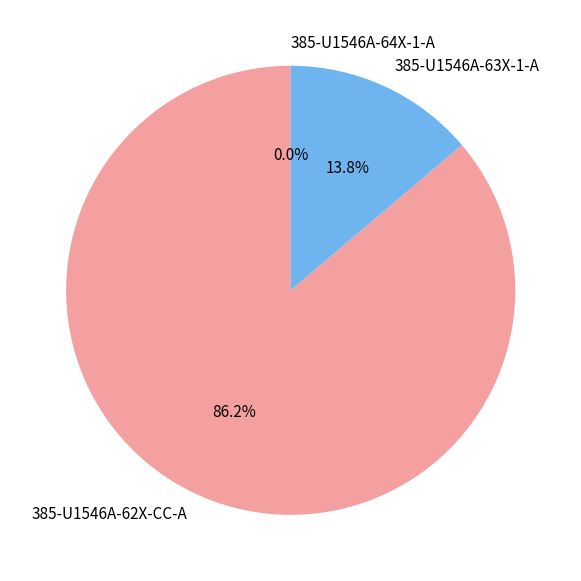

Combined, what portion of the pie is 385-U1546A-63X-1-A and 385-U1546A-64X-1-A?

13.8%